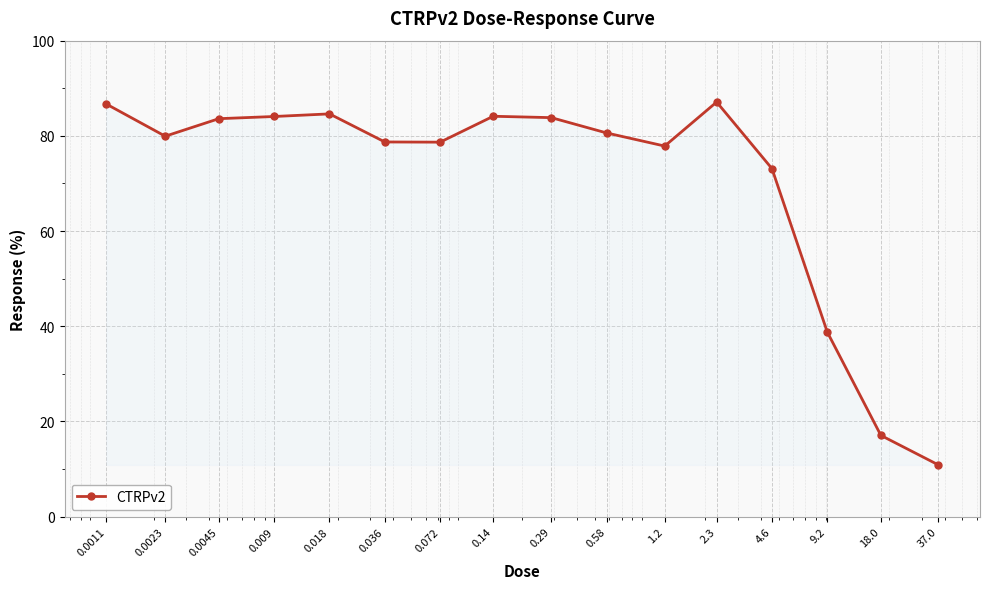

What is the value of the 14th point from the left?

38.8